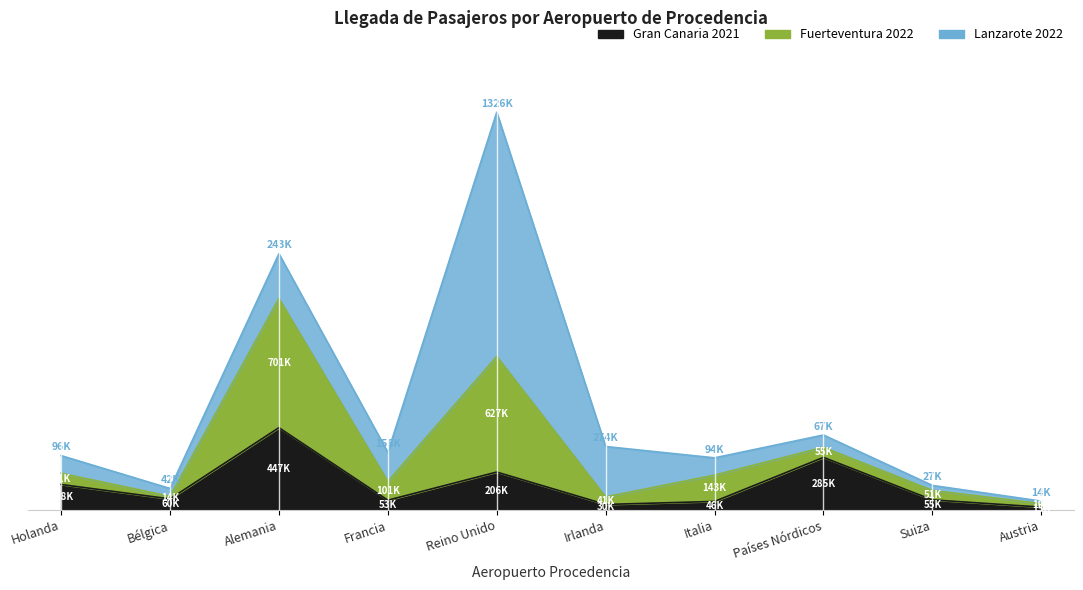

What is the value of the Fuerteventura 2022 point at the 1st from the left?

60717